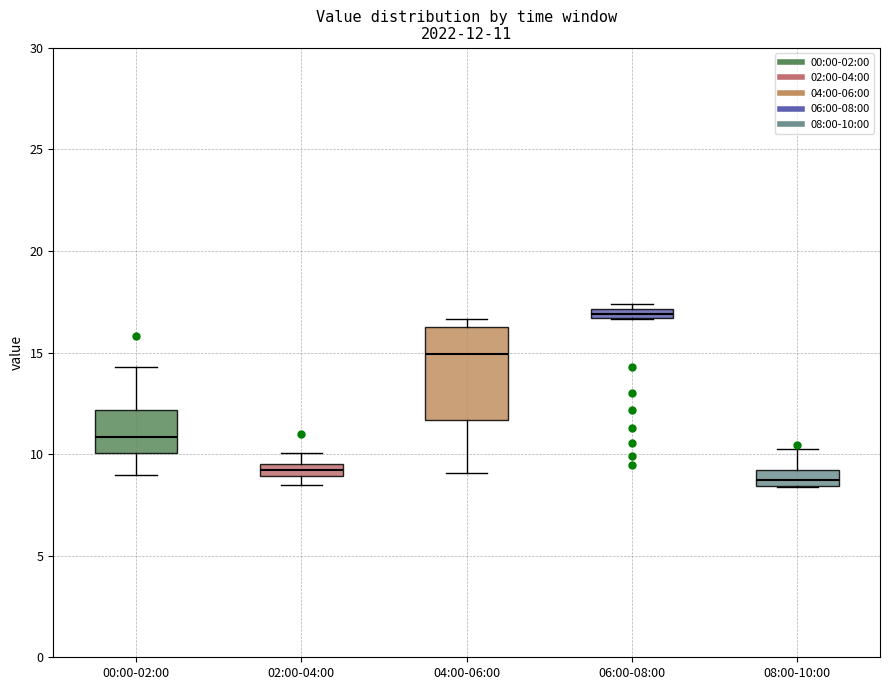

Comparing the boxes themselves (not the whiskers), which one is the tallest?

04:00-06:00